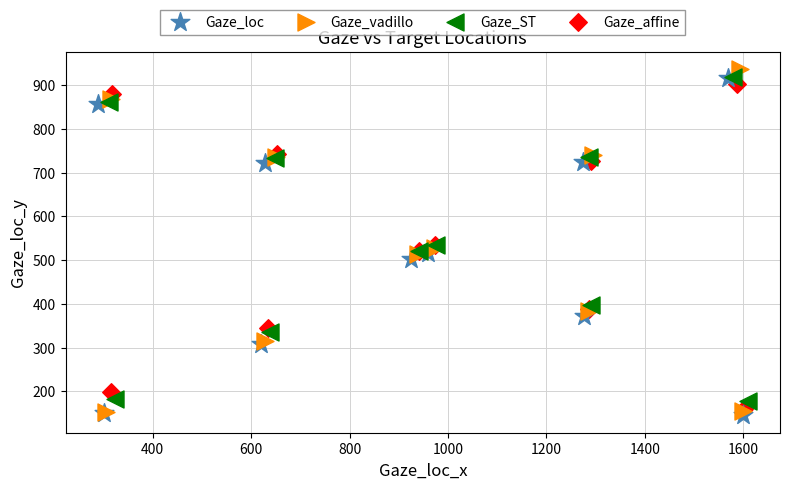

Which series has the largest Y range (max minus min)?

Gaze_vadillo